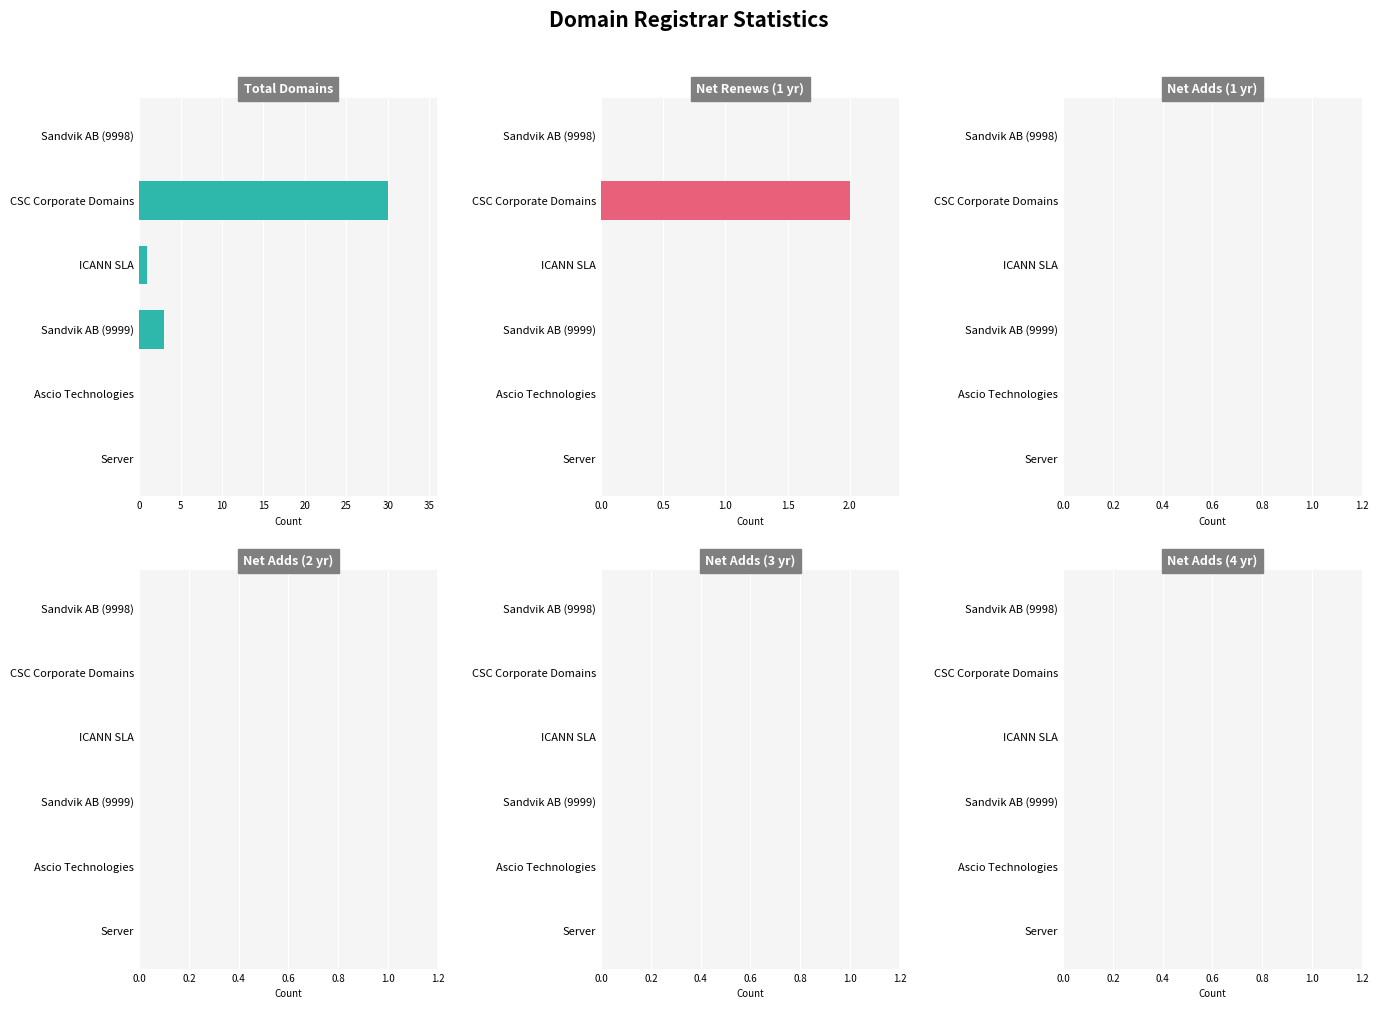

Is it true that net-renews-1-yr equals 0.0 at Sandvik AB (9998)?

True